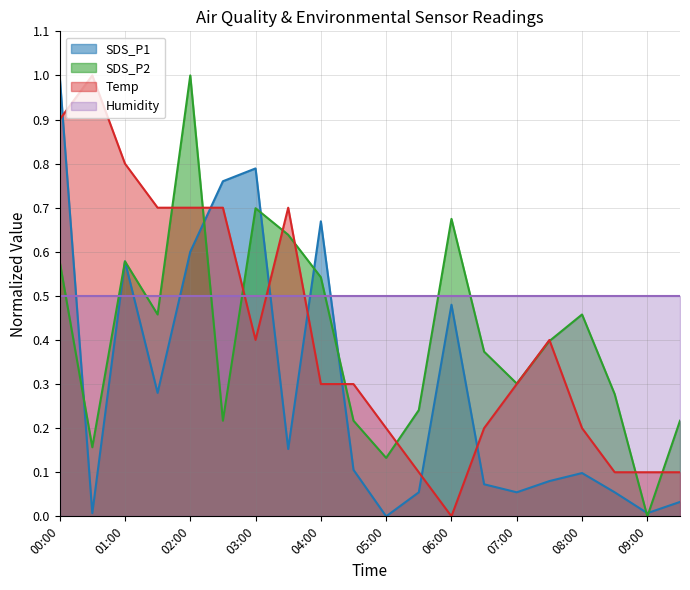

After their last crossing, which series has the higher values: SDS_P1 or Temp?

Temp